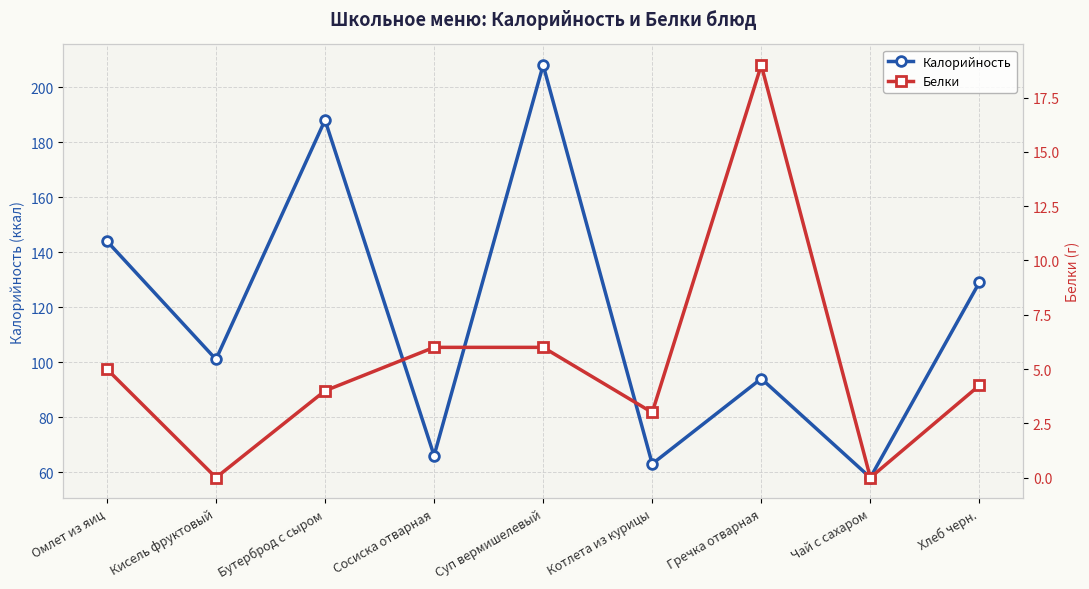

What is the value of the Калорийность point at the 9th from the left?

129